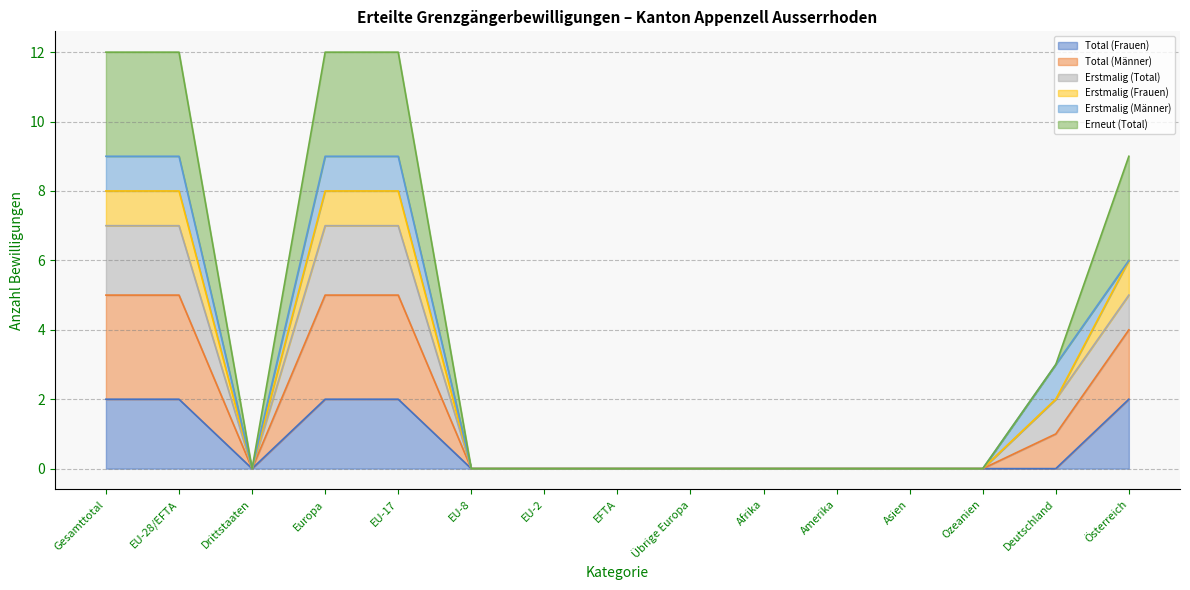

The Total (Frauen) series shows 0 at Afrika. True or false?

True